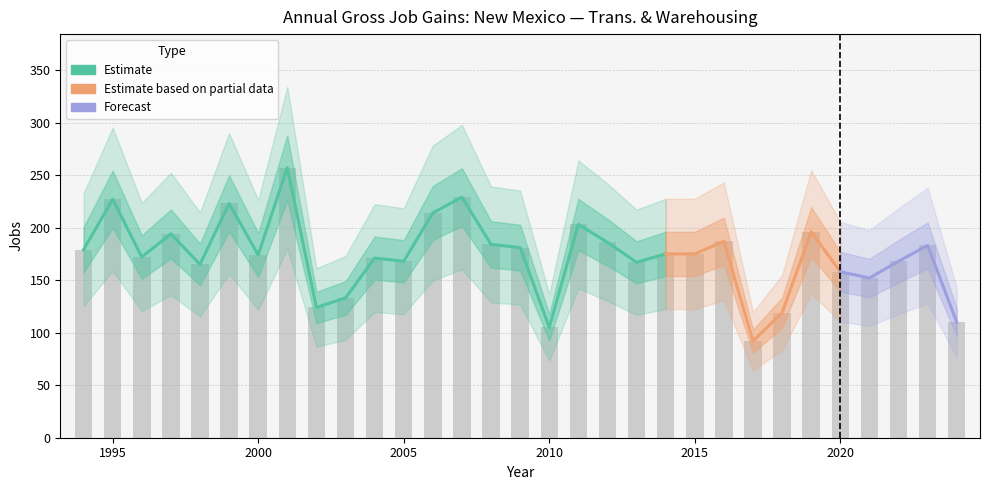

What is the difference between the second highest and minimum values in the Total Gross Job Gains series?

137